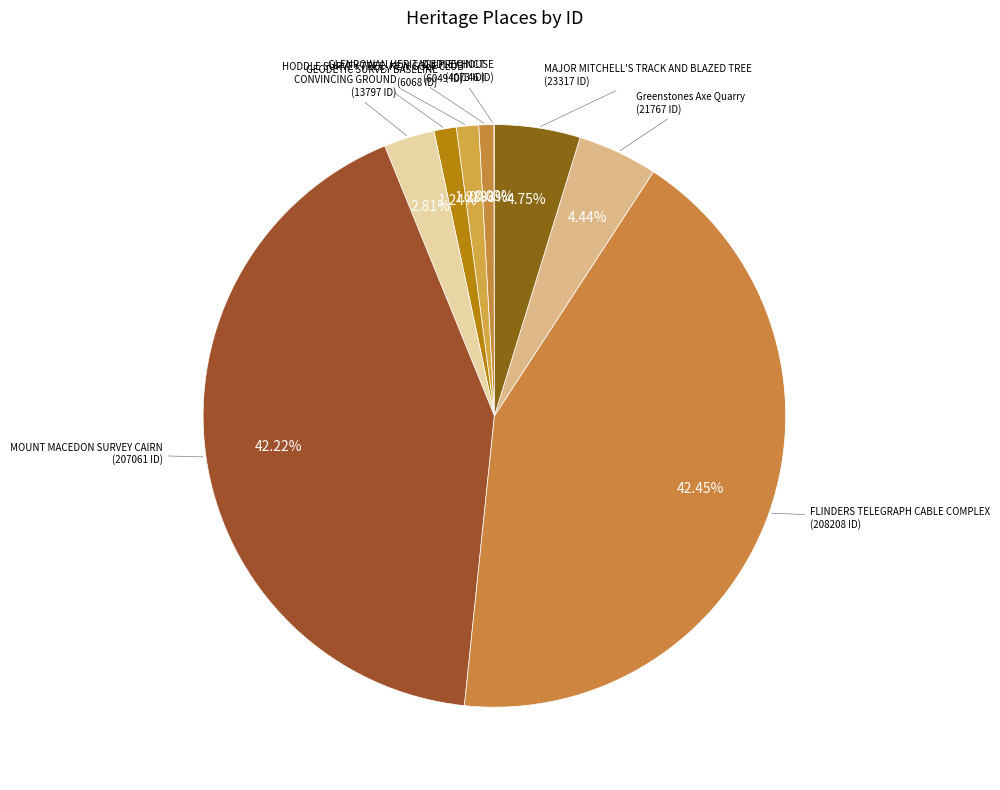

Which has a higher value, CONVINCING GROUND or HODDLE SURVEY TREE, KEW GOLF CLUB?

CONVINCING GROUND